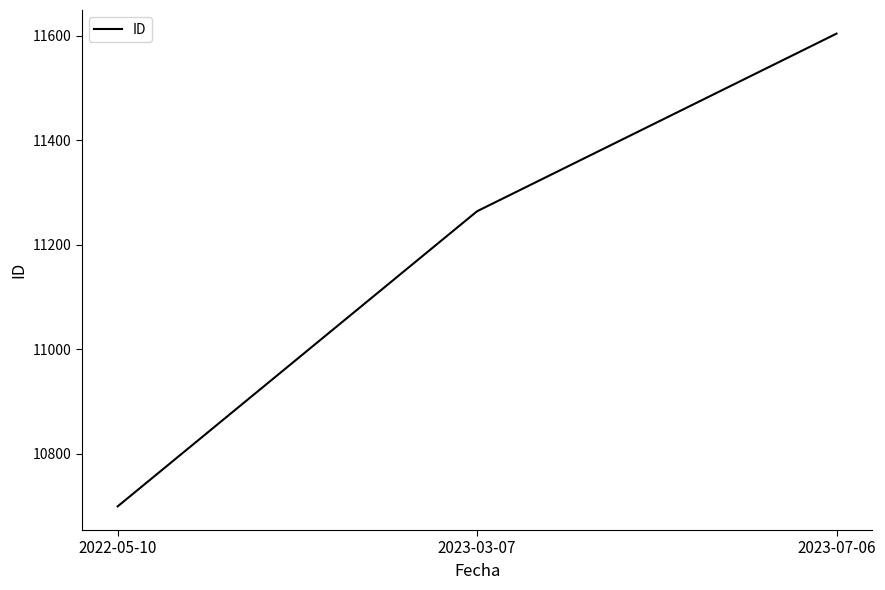

What is the difference between the values at 2022-05-10 and 2023-03-07?

565